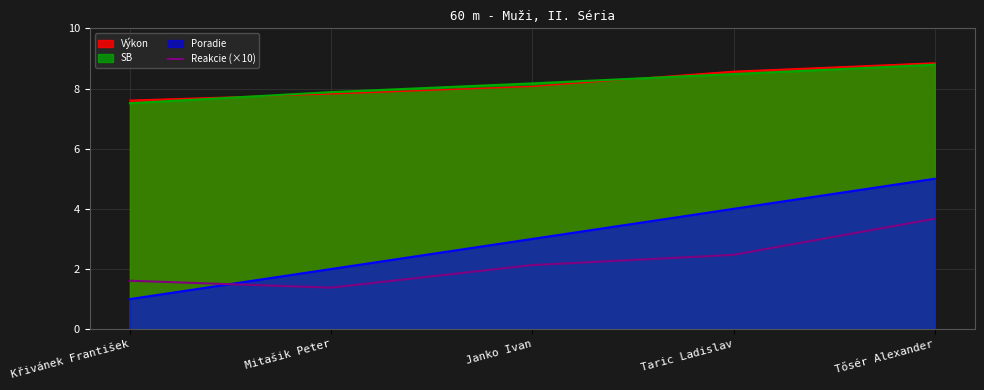

Between Křivánek František and Janko Ivan, which series saw the biggest shift?

Poradie